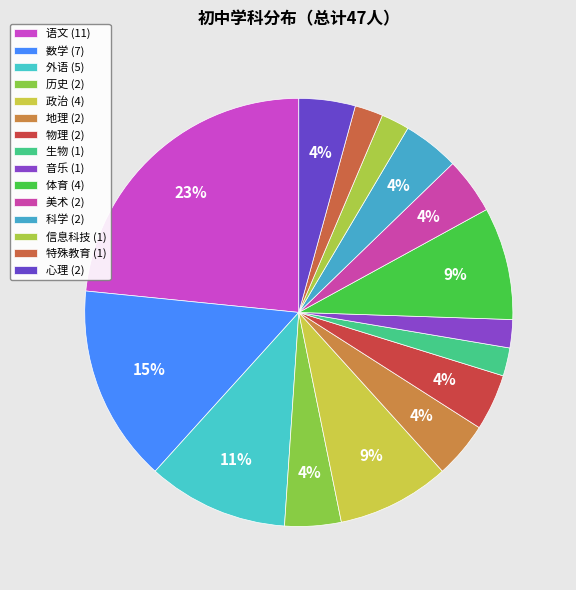

How many slices are in this pie chart?

15